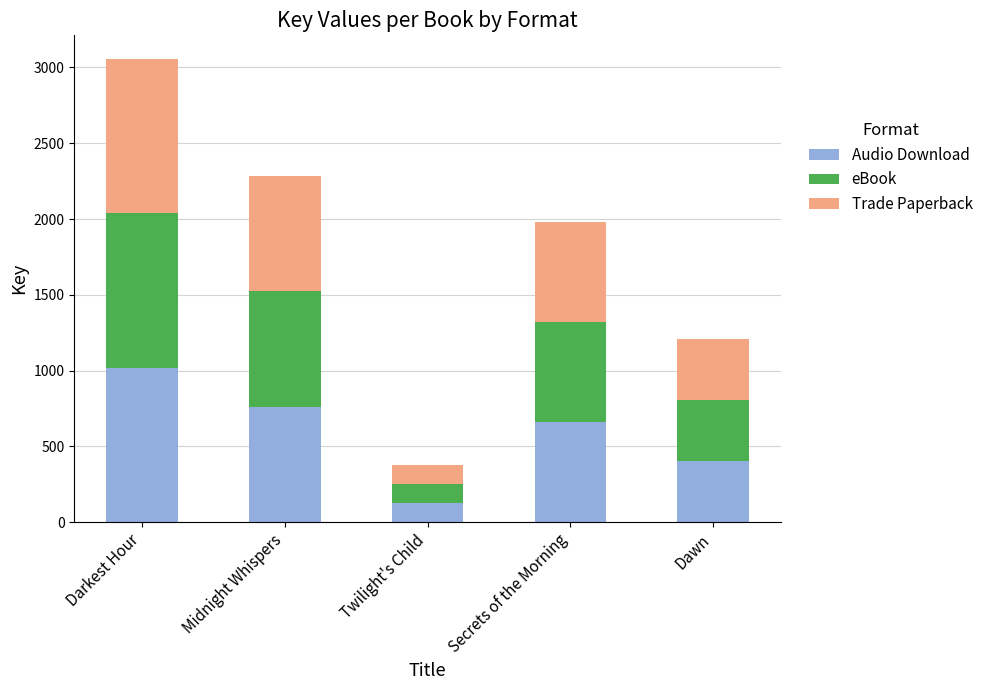

Is it true that Audio Download equals 762.0 at Midnight Whispers?

True